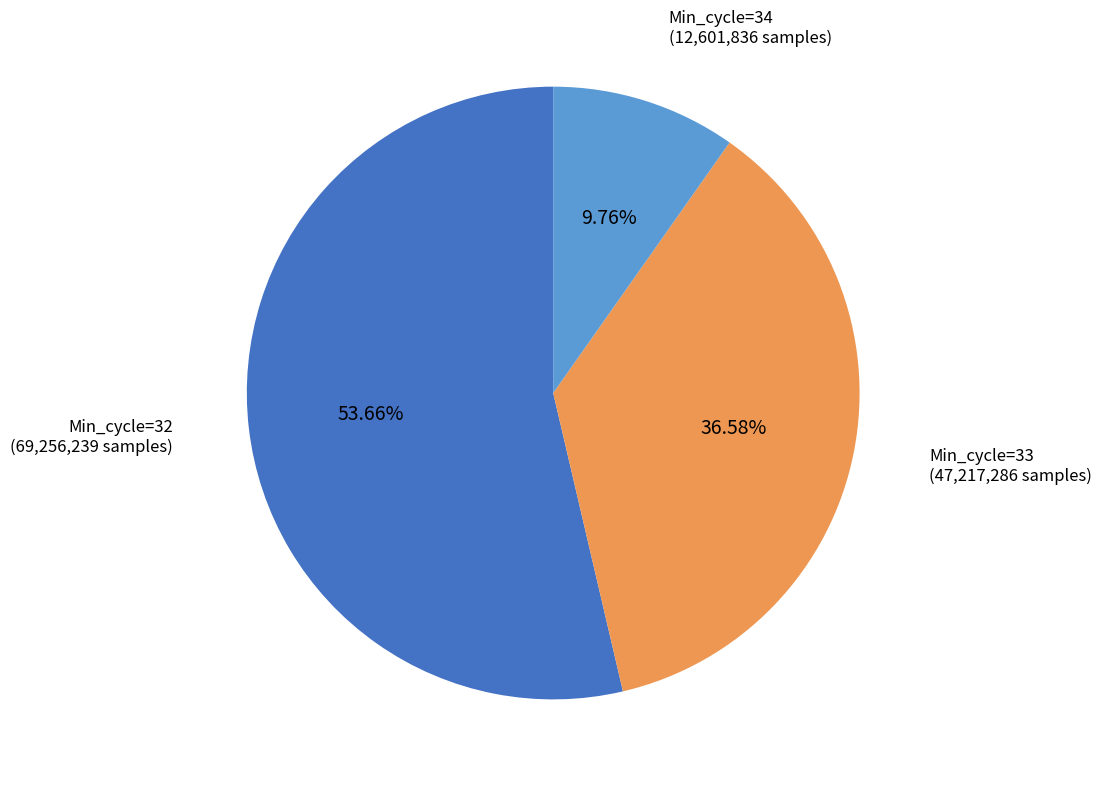

What is the total percentage of Min_cycle=33 and Min_cycle=32?

90.2%